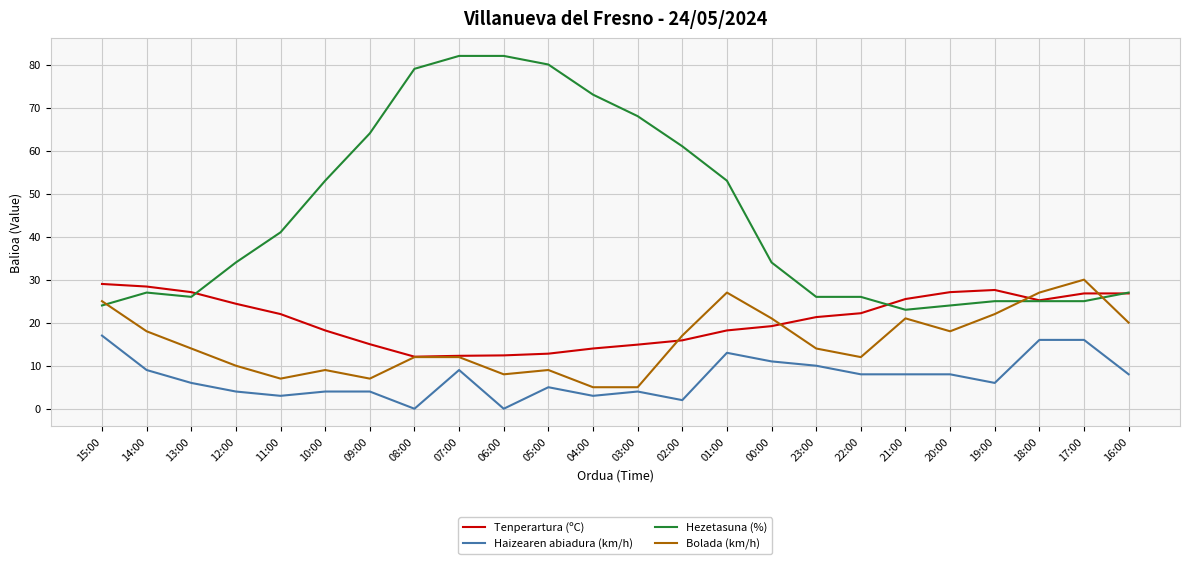

Does the chart have visible grid lines?

Yes